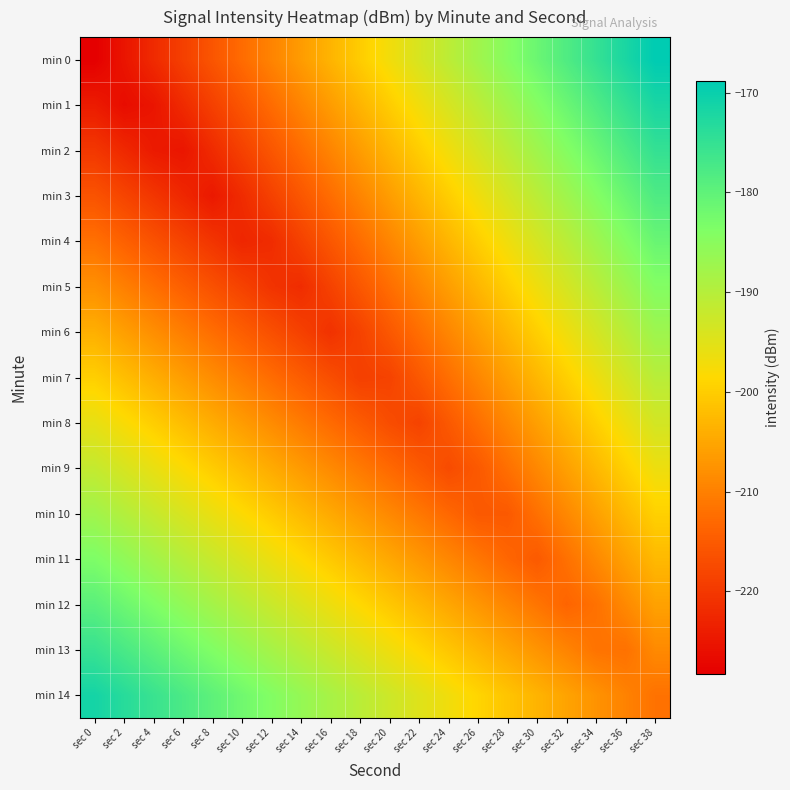

Reading right to left, extract all data points from this chart.

min 0: sec 38=-168.8	sec 36=-171.9	sec 34=-175.1	sec 32=-178.2	sec 30=-181.3	sec 28=-184.5	sec 26=-187.6	sec 24=-190.7	sec 22=-193.9	sec 20=-197.0	sec 18=-200.1	sec 16=-203.3	sec 14=-206.4	sec 12=-209.5	sec 10=-212.7	sec 8=-215.8	sec 6=-218.9	sec 4=-222.1	sec 2=-225.2	sec 0=-228.3
min 1: sec 38=-171.9	sec 36=-175.0	sec 34=-178.2	sec 32=-181.3	sec 30=-184.4	sec 28=-187.5	sec 26=-190.7	sec 24=-193.8	sec 22=-196.9	sec 20=-200.1	sec 18=-203.2	sec 16=-206.3	sec 14=-209.5	sec 12=-212.6	sec 10=-215.7	sec 8=-218.9	sec 6=-222.0	sec 4=-225.1	sec 2=-226.4	sec 0=-224.2
min 2: sec 38=-175.0	sec 36=-178.1	sec 34=-181.2	sec 32=-184.4	sec 30=-187.5	sec 28=-190.6	sec 26=-193.7	sec 24=-196.9	sec 22=-200.0	sec 20=-203.1	sec 18=-206.3	sec 16=-209.4	sec 14=-212.5	sec 12=-215.7	sec 10=-218.8	sec 8=-221.9	sec 6=-225.1	sec 4=-224.4	sec 2=-222.3	sec 0=-220.2
min 3: sec 38=-178.0	sec 36=-181.2	sec 34=-184.3	sec 32=-187.4	sec 30=-190.6	sec 28=-193.7	sec 26=-196.8	sec 24=-200.0	sec 22=-203.1	sec 20=-206.2	sec 18=-209.3	sec 16=-212.5	sec 14=-215.6	sec 12=-218.7	sec 10=-221.9	sec 8=-224.6	sec 6=-222.5	sec 4=-220.4	sec 2=-218.2	sec 0=-216.1
min 4: sec 38=-181.1	sec 36=-184.2	sec 34=-187.4	sec 32=-190.5	sec 30=-193.6	sec 28=-196.8	sec 26=-199.9	sec 24=-203.0	sec 22=-206.2	sec 20=-209.3	sec 18=-212.4	sec 16=-215.6	sec 14=-218.7	sec 12=-221.8	sec 10=-222.7	sec 8=-220.6	sec 6=-218.4	sec 4=-216.3	sec 2=-214.2	sec 0=-212.0
min 5: sec 38=-184.2	sec 36=-187.3	sec 34=-190.4	sec 32=-193.6	sec 30=-196.7	sec 28=-199.8	sec 26=-203.0	sec 24=-206.1	sec 22=-209.2	sec 20=-212.4	sec 18=-215.5	sec 16=-218.6	sec 14=-221.8	sec 12=-220.7	sec 10=-218.6	sec 8=-216.5	sec 6=-214.4	sec 4=-212.2	sec 2=-210.1	sec 0=-208.0
min 6: sec 38=-187.2	sec 36=-190.4	sec 34=-193.5	sec 32=-196.6	sec 30=-199.8	sec 28=-202.9	sec 26=-206.0	sec 24=-209.2	sec 22=-212.3	sec 20=-215.4	sec 18=-218.6	sec 16=-220.9	sec 14=-218.8	sec 12=-216.7	sec 10=-214.5	sec 8=-212.4	sec 6=-210.3	sec 4=-208.2	sec 2=-206.0	sec 0=-203.9
min 7: sec 38=-190.3	sec 36=-193.4	sec 34=-196.6	sec 32=-199.7	sec 30=-202.8	sec 28=-206.0	sec 26=-209.1	sec 24=-212.2	sec 22=-215.4	sec 20=-218.5	sec 18=-219.0	sec 16=-216.9	sec 14=-214.7	sec 12=-212.6	sec 10=-210.5	sec 8=-208.3	sec 6=-206.2	sec 4=-204.1	sec 2=-201.9	sec 0=-199.8
min 8: sec 38=-193.4	sec 36=-196.5	sec 34=-199.7	sec 32=-202.8	sec 30=-205.9	sec 28=-209.0	sec 26=-212.2	sec 24=-215.3	sec 22=-218.4	sec 20=-217.1	sec 18=-214.9	sec 16=-212.8	sec 14=-210.7	sec 12=-208.5	sec 10=-206.4	sec 8=-204.3	sec 6=-202.1	sec 4=-200.0	sec 2=-197.9	sec 0=-195.7
min 9: sec 38=-196.5	sec 36=-199.6	sec 34=-202.7	sec 32=-205.9	sec 30=-209.0	sec 28=-212.1	sec 26=-215.2	sec 24=-217.3	sec 22=-215.1	sec 20=-213.0	sec 18=-210.9	sec 16=-208.7	sec 14=-206.6	sec 12=-204.5	sec 10=-202.3	sec 8=-200.2	sec 6=-198.1	sec 4=-195.9	sec 2=-193.8	sec 0=-191.7
min 10: sec 38=-199.5	sec 36=-202.7	sec 34=-205.8	sec 32=-208.9	sec 30=-212.1	sec 28=-215.2	sec 26=-215.3	sec 24=-213.2	sec 22=-211.1	sec 20=-208.9	sec 18=-206.8	sec 16=-204.7	sec 14=-202.5	sec 12=-200.4	sec 10=-198.3	sec 8=-196.1	sec 6=-194.0	sec 4=-191.9	sec 2=-189.7	sec 0=-187.6
min 11: sec 38=-202.6	sec 36=-205.7	sec 34=-208.9	sec 32=-212.0	sec 30=-215.1	sec 28=-213.4	sec 26=-211.2	sec 24=-209.1	sec 22=-207.0	sec 20=-204.8	sec 18=-202.7	sec 16=-200.6	sec 14=-198.5	sec 12=-196.3	sec 10=-194.2	sec 8=-192.1	sec 6=-189.9	sec 4=-187.8	sec 2=-185.7	sec 0=-183.5
min 12: sec 38=-205.7	sec 36=-208.8	sec 34=-211.9	sec 32=-213.6	sec 30=-211.4	sec 28=-209.3	sec 26=-207.2	sec 24=-205.0	sec 22=-202.9	sec 20=-200.8	sec 18=-198.6	sec 16=-196.5	sec 14=-194.4	sec 12=-192.2	sec 10=-190.1	sec 8=-188.0	sec 6=-185.9	sec 4=-183.7	sec 2=-181.6	sec 0=-179.5
min 13: sec 38=-208.7	sec 36=-211.9	sec 34=-211.6	sec 32=-209.5	sec 30=-207.4	sec 28=-205.2	sec 26=-203.1	sec 24=-201.0	sec 22=-198.8	sec 20=-196.7	sec 18=-194.6	sec 16=-192.4	sec 14=-190.3	sec 12=-188.2	sec 10=-186.0	sec 8=-183.9	sec 6=-181.8	sec 4=-179.7	sec 2=-177.5	sec 0=-175.4
min 14: sec 38=-211.8	sec 36=-209.7	sec 34=-207.6	sec 32=-205.4	sec 30=-203.3	sec 28=-201.2	sec 26=-199.0	sec 24=-196.9	sec 22=-194.8	sec 20=-192.6	sec 18=-190.5	sec 16=-188.4	sec 14=-186.2	sec 12=-184.1	sec 10=-182.0	sec 8=-179.8	sec 6=-177.7	sec 4=-175.6	sec 2=-173.4	sec 0=-171.3